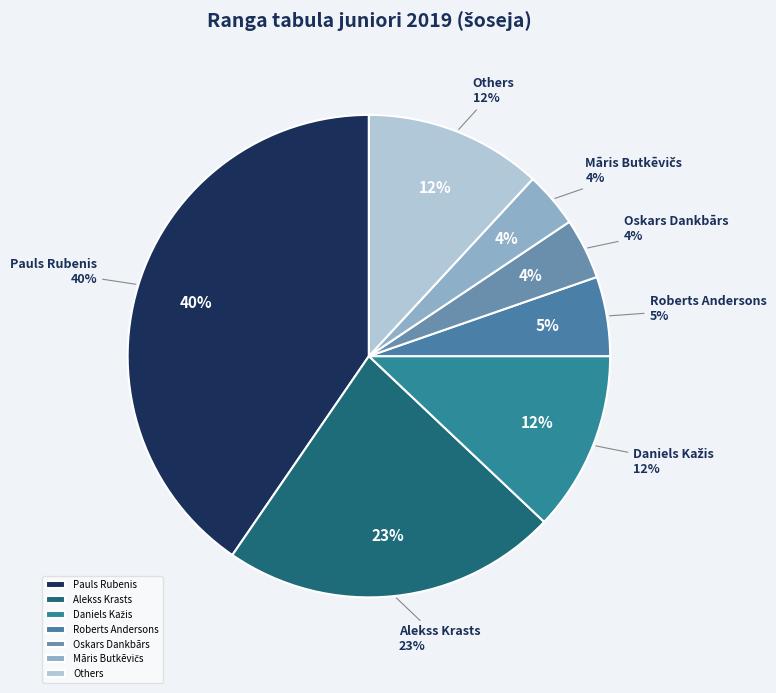

Which category has the biggest portion of the pie?

Pauls Rubenis